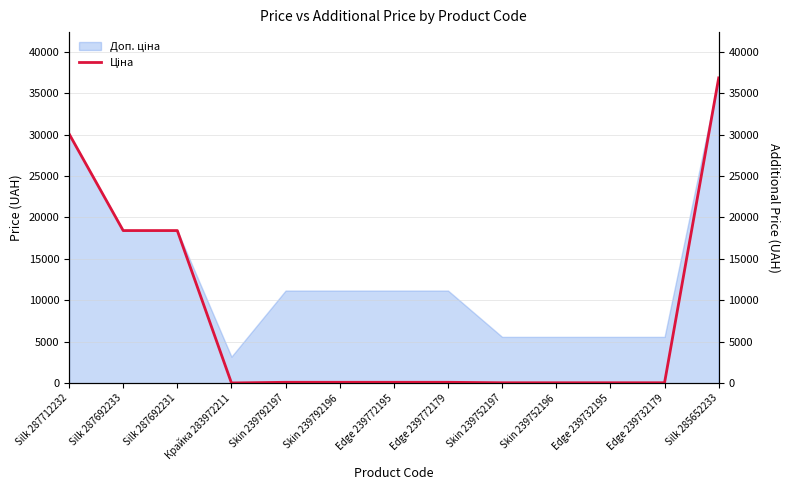

Reading left to right, list all the values displayed in this chart.

30102.8	18420.9	18420.9	32.0	111.8	111.8	111.8	111.8	55.9	55.9	55.9	55.9	36841.8